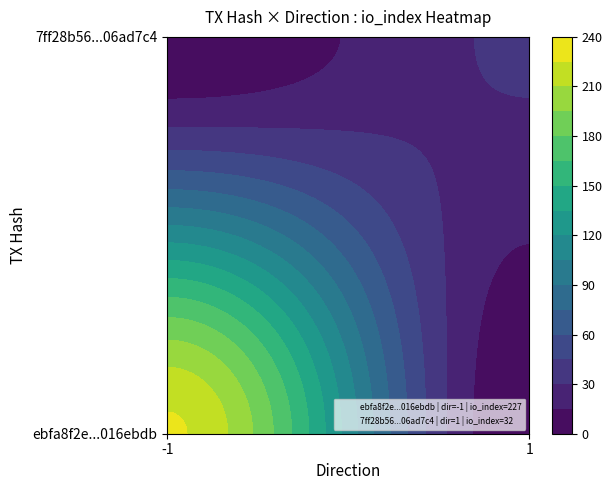

What is the difference between the 7ff28b564650bd19513298ce7d3c3aa706ad7c4 values at io_index and direction?

31